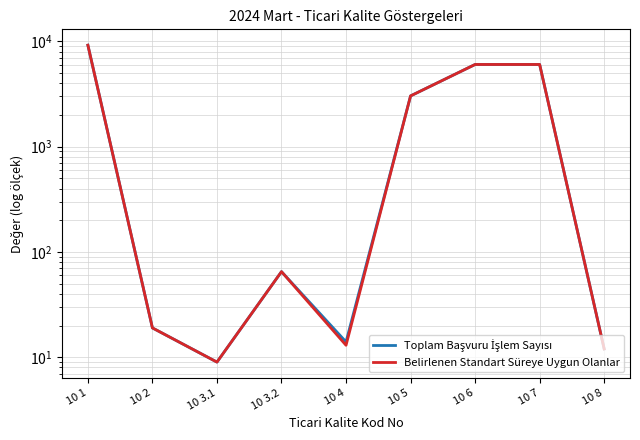

Where is the first local maximum for Belirlenen Standart Süreye Uygun Olanlar?

10 3.2